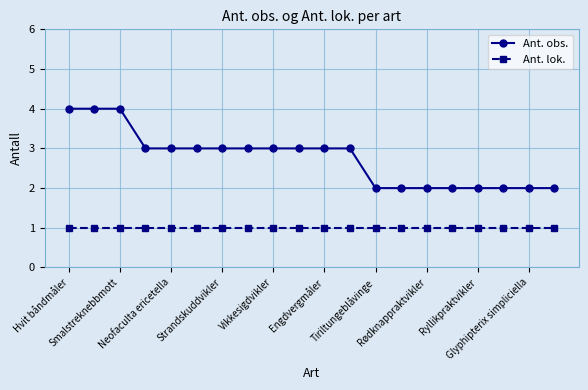

True or false: Ant. obs. and Ant. lok. intersect in this chart.

False